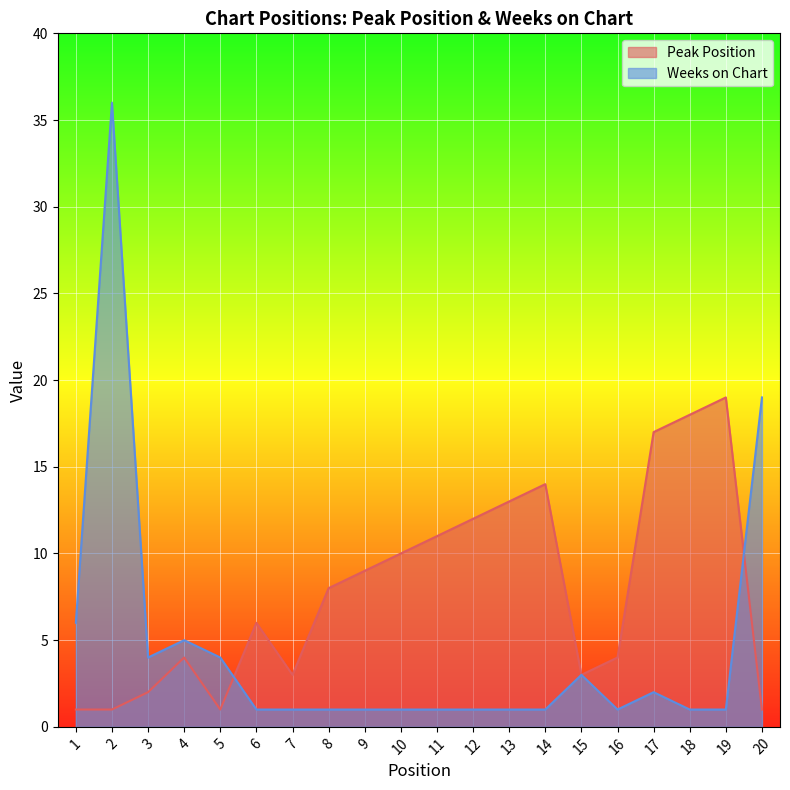

At which label does Weeks on Chart reach its minimum?

6